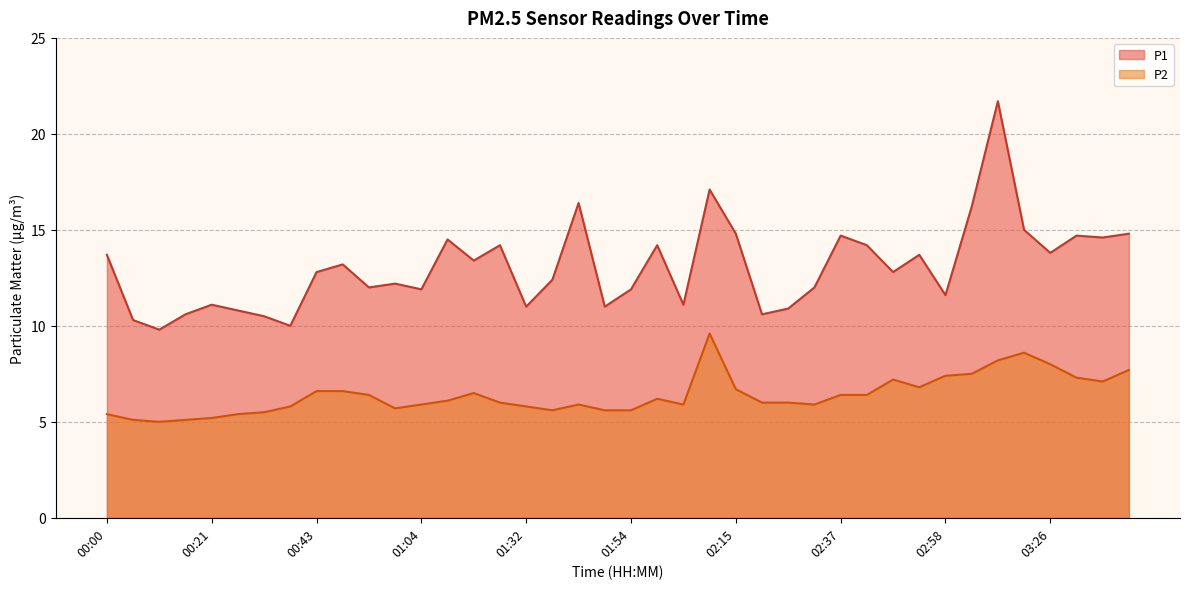

True or false: P2 has a value of 6.0 at 02:21.

True